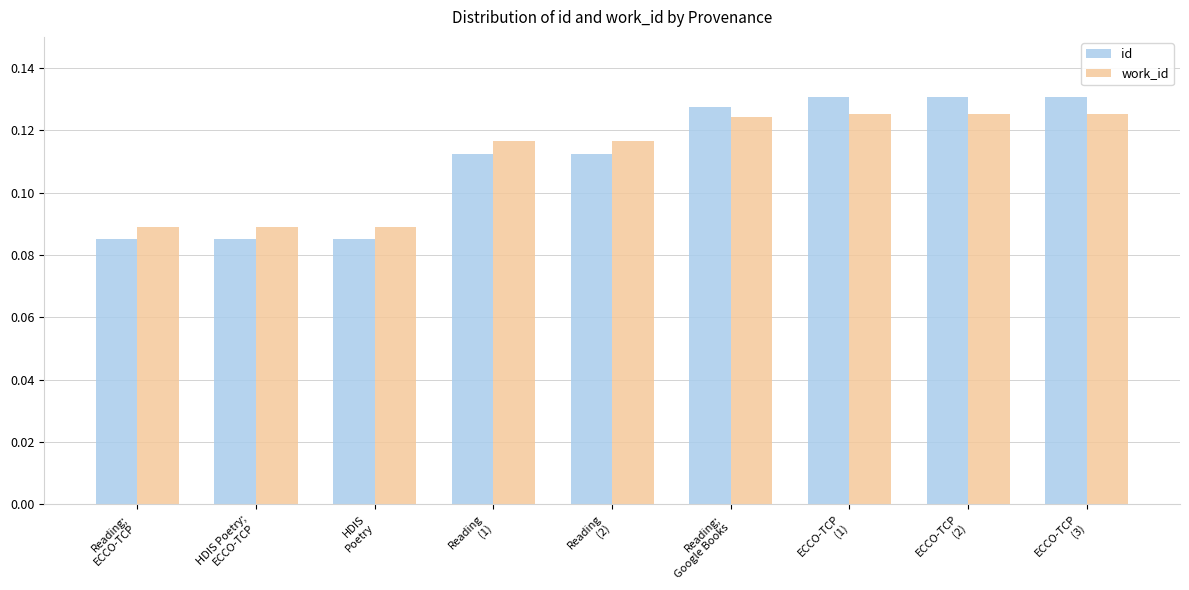

At how many categories does at least one series exceed 0?

9